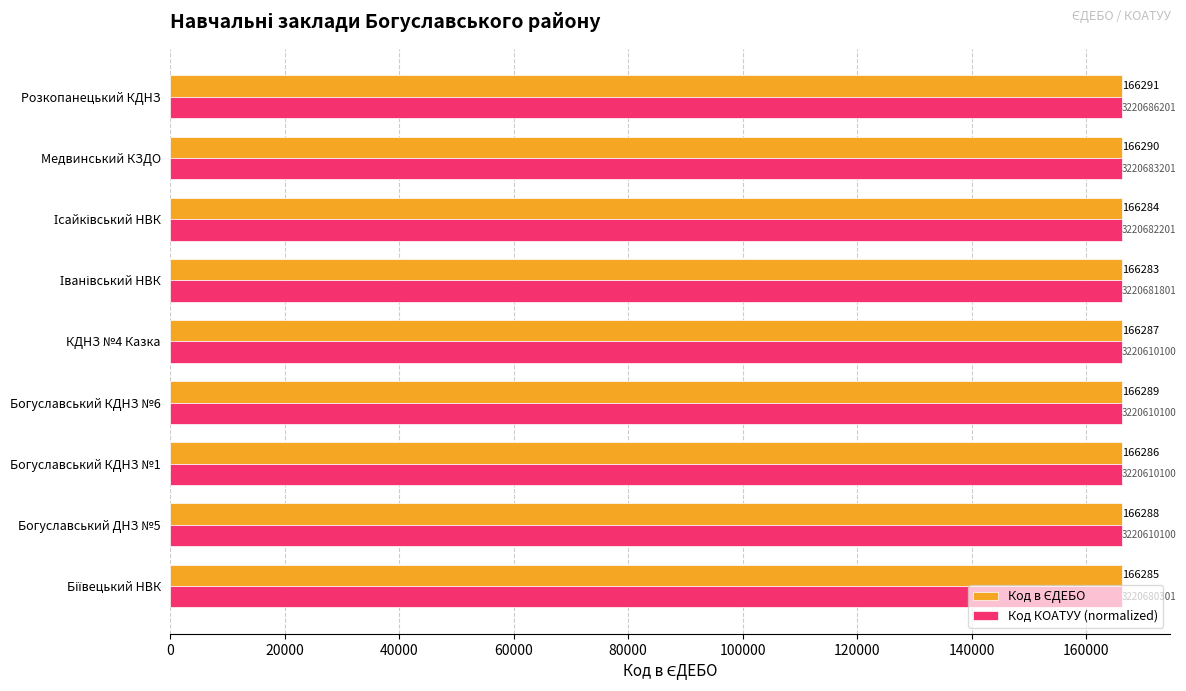

At which category is the sum across all series the highest?

Розкопанецький КДНЗ